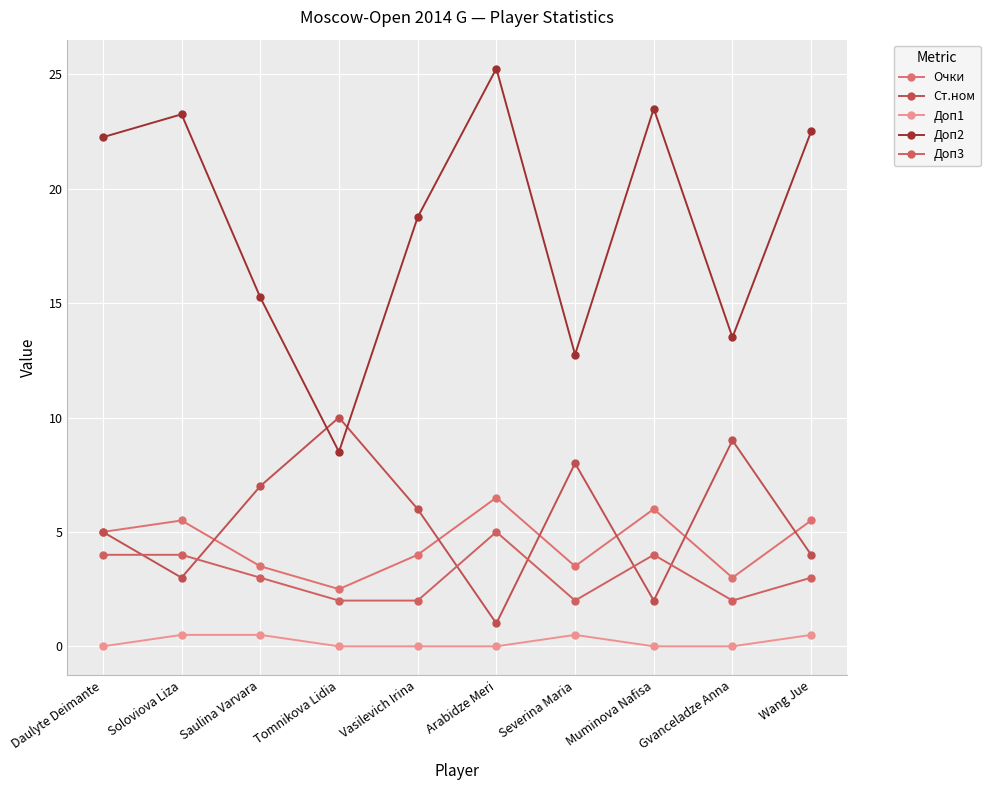

What position from the right is Saulina Varvara?

8